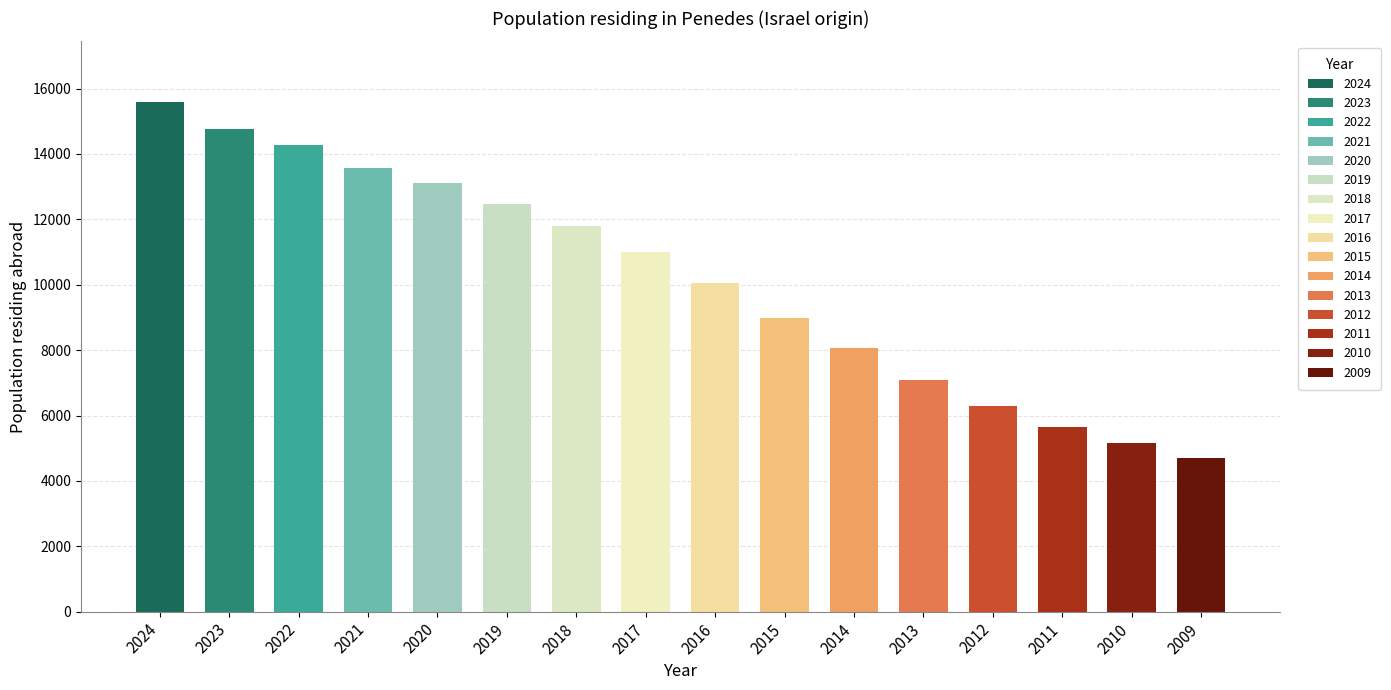

Rank the categories by value from lowest to highest.

2009, 2010, 2011, 2012, 2013, 2014, 2015, 2016, 2017, 2018, 2019, 2020, 2021, 2022, 2023, 2024